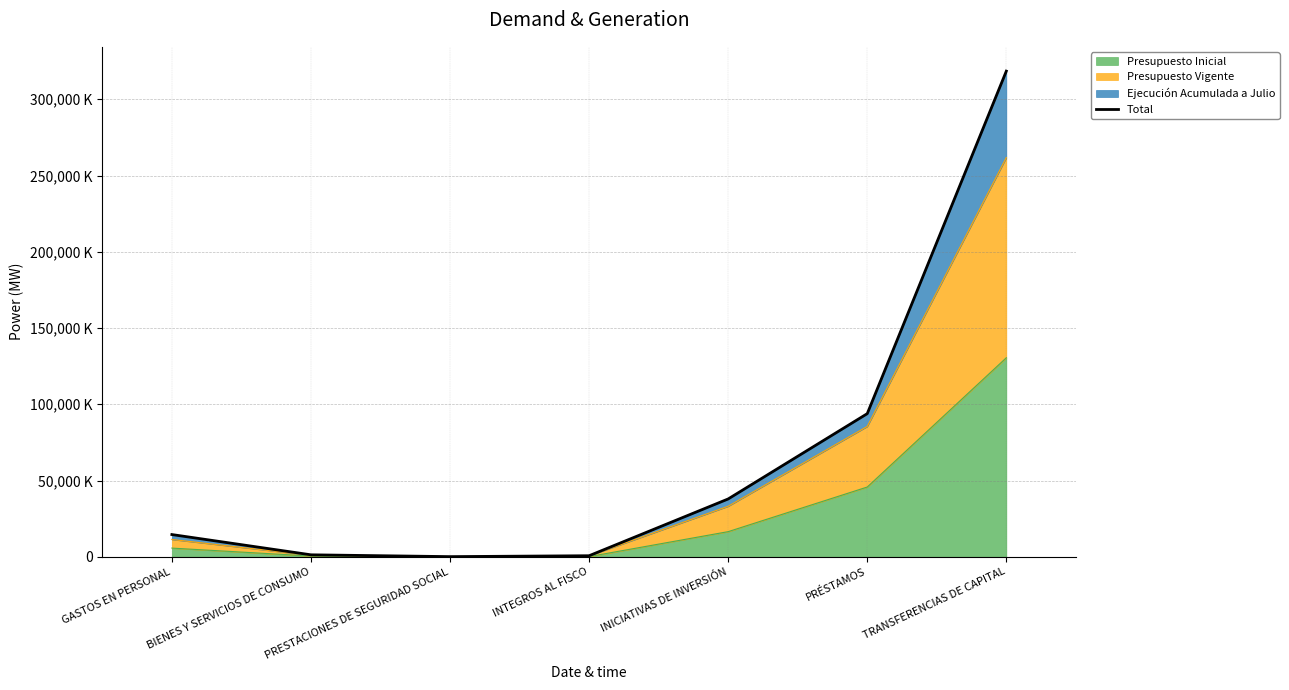

What position from the left is INTEGROS AL FISCO?

4